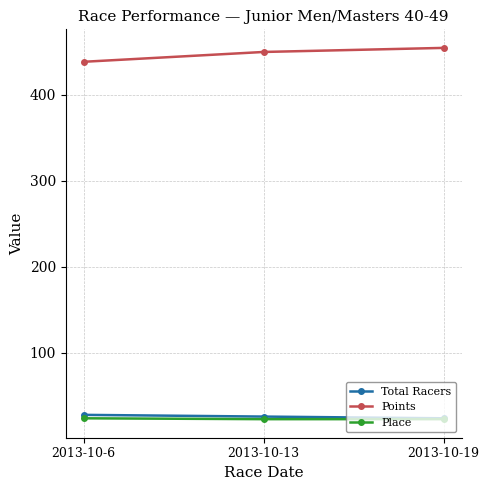

Which series has the largest total across all categories?

Points